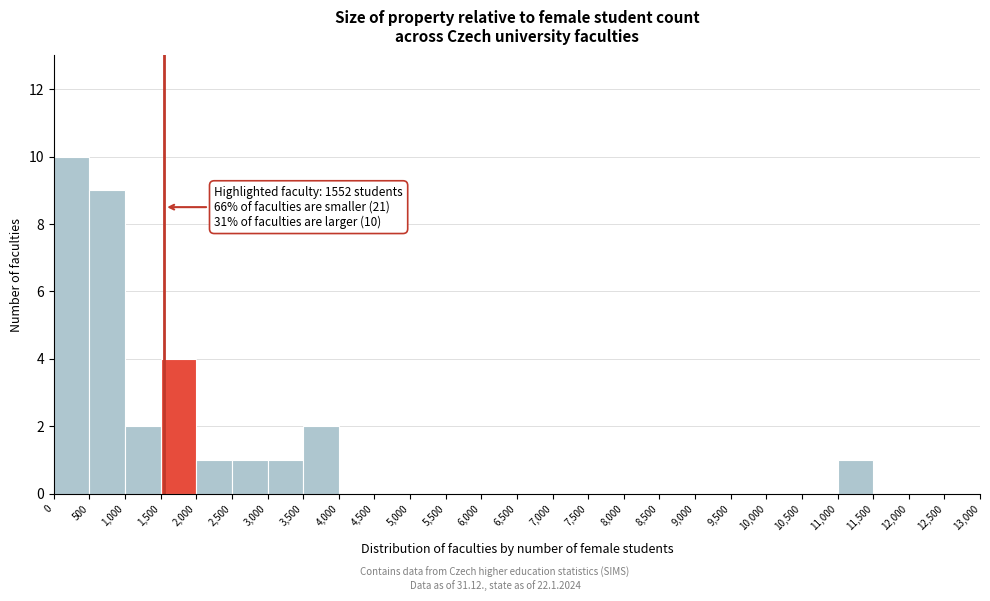

Over which range of the x-axis is the bar tallest?

0 to 500